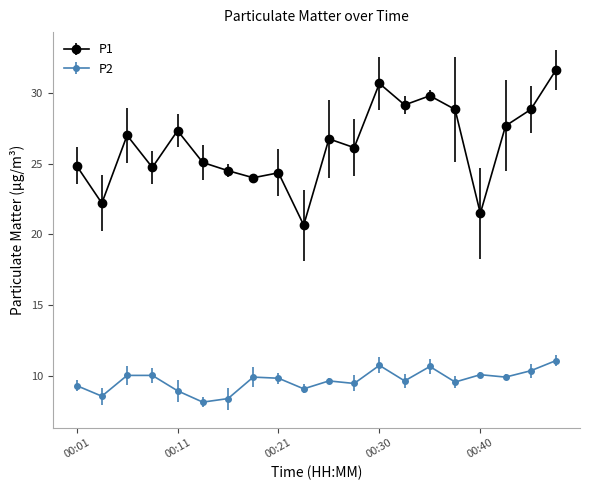

Which series has the largest range (max minus min)?

P1